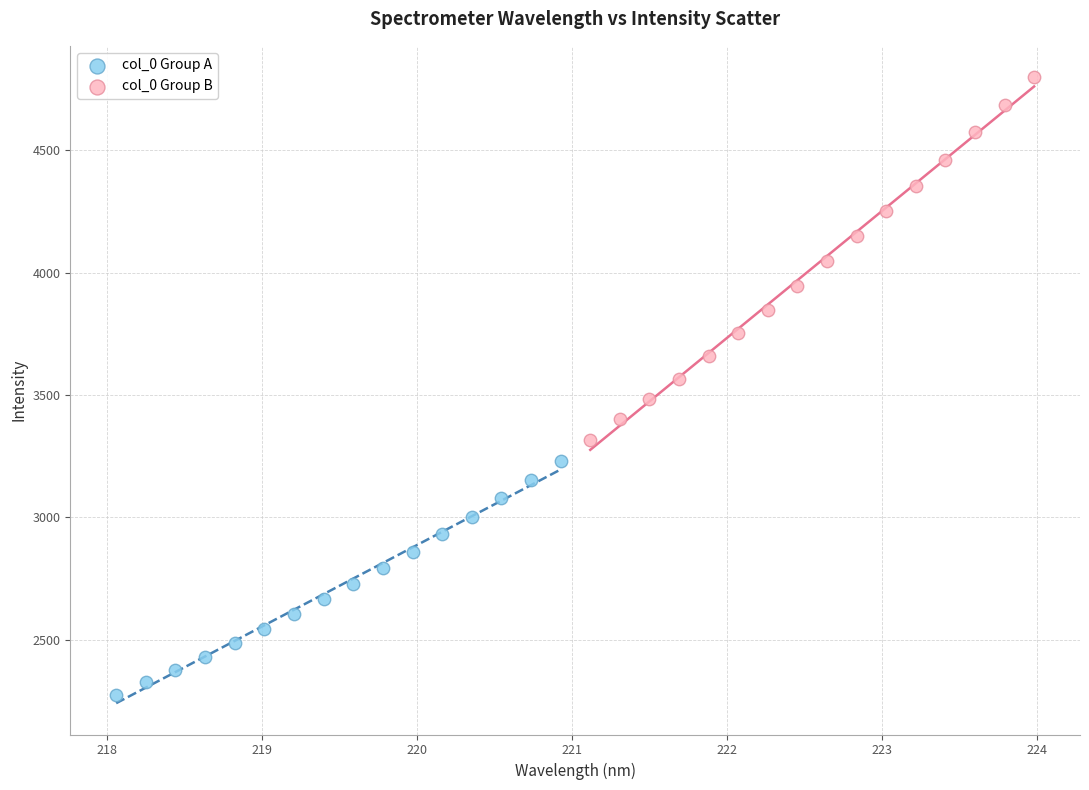

What are all the series names shown in the legend?

col_0 Group A, col_0 Group B